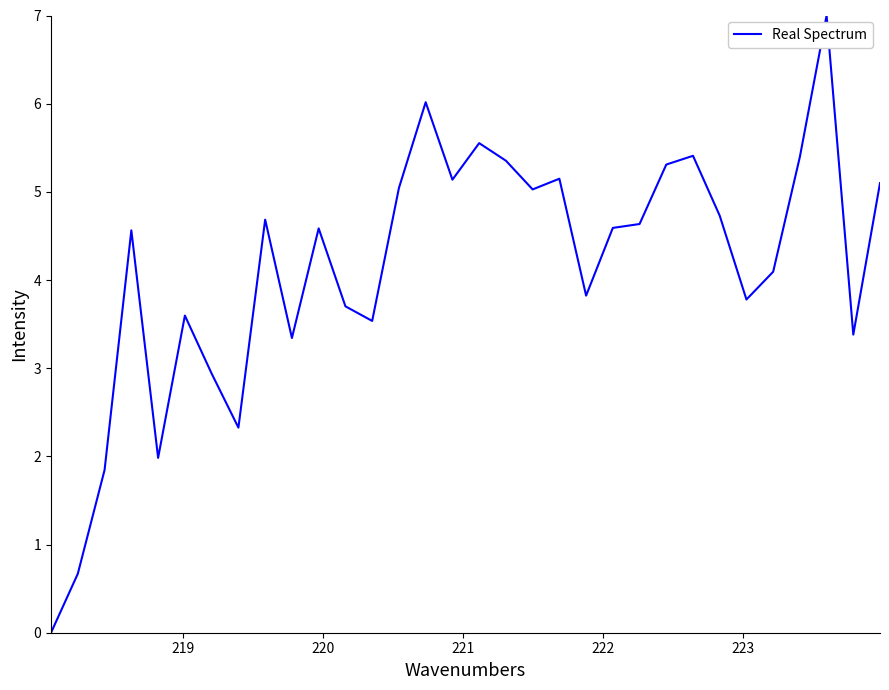

What is the difference between the maximum and minimum values?

7.0